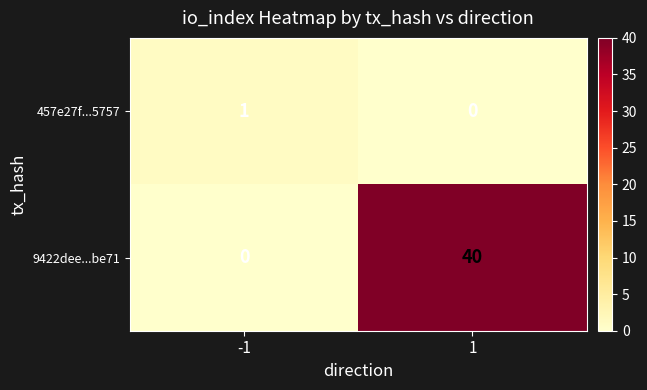

What is the sum of all 9422dee...be71 values?

40